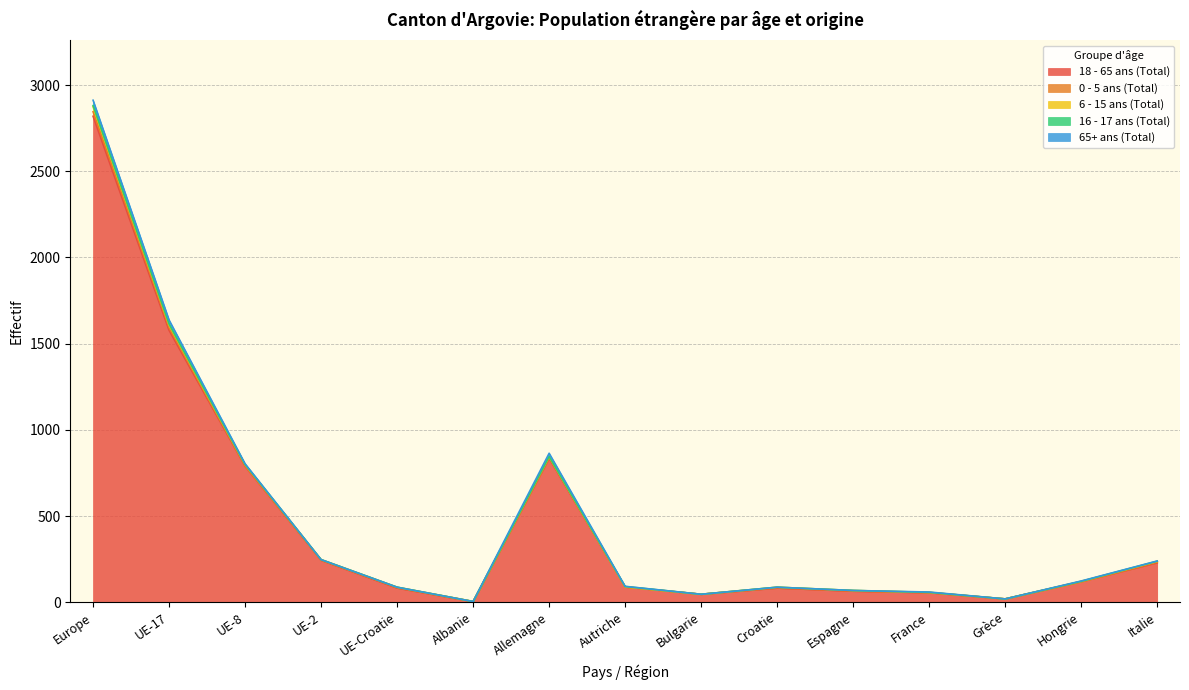

What is the difference between the maximum and minimum values in the 65+ ans (Total) series?

31